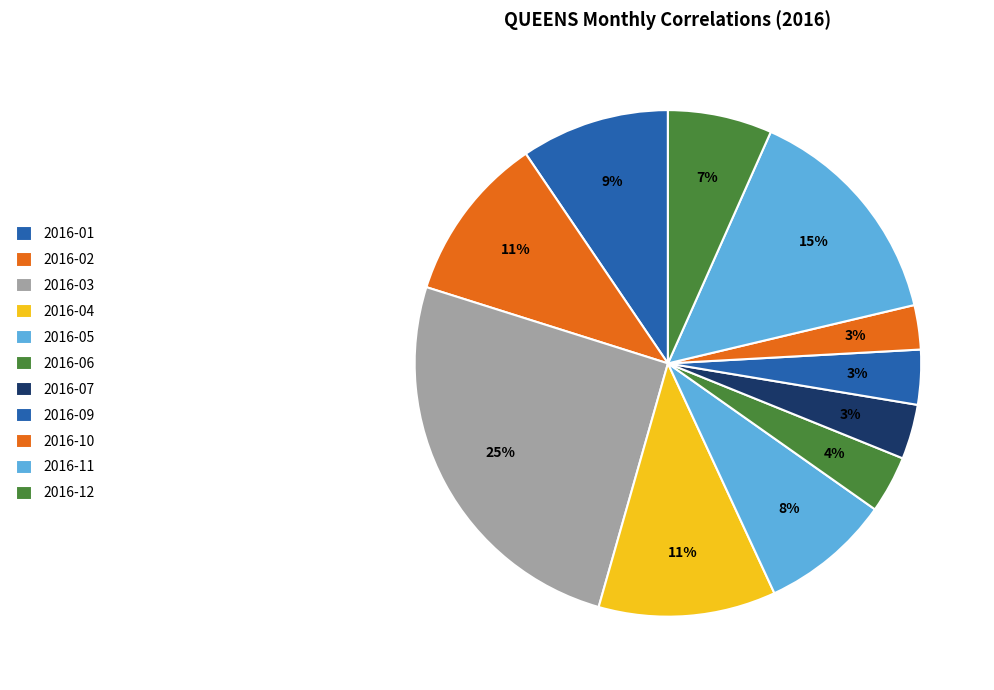

Does 2016-05 account for over 50% of the chart?

No